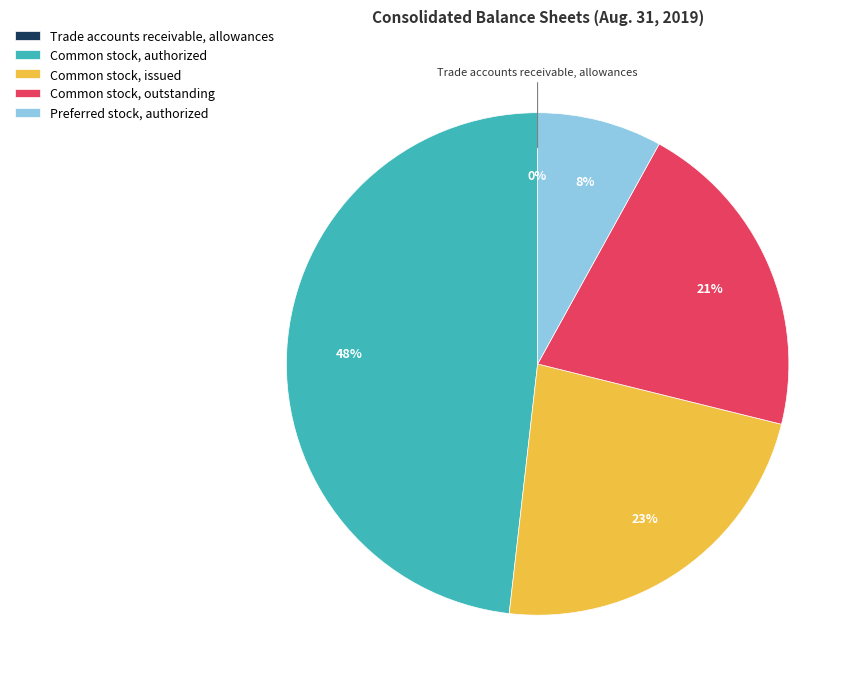

Between Common stock, outstanding and Preferred stock, authorized, which is larger?

Common stock, outstanding